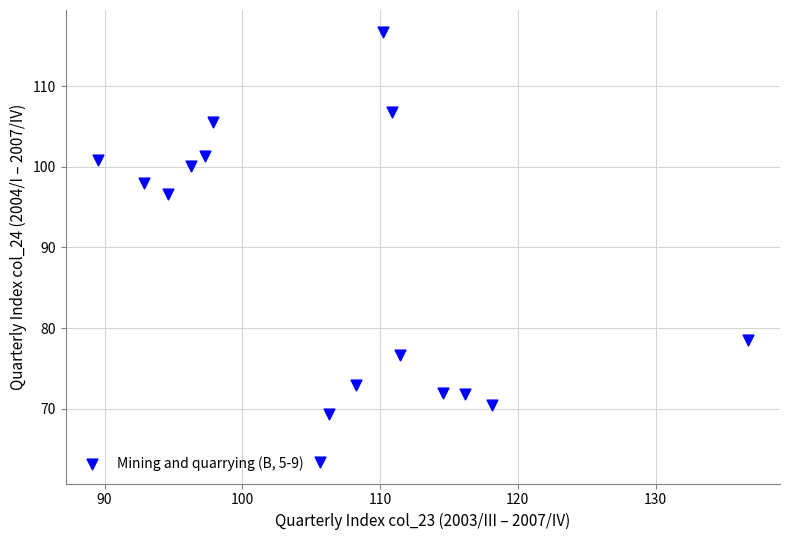

What is the range of X values (max minus min)?

47.1